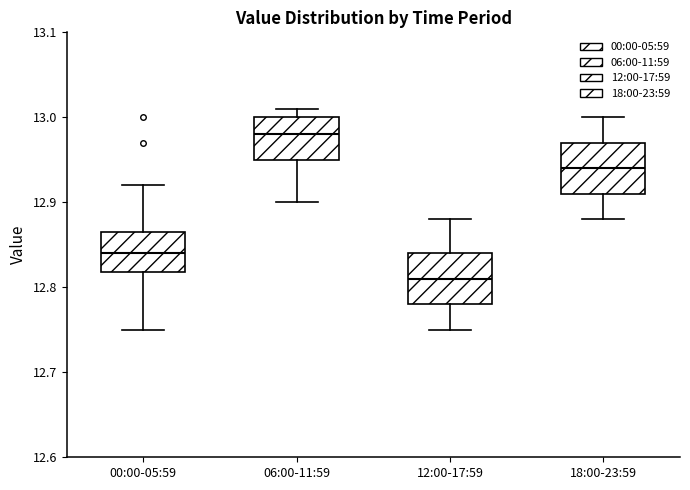

Which box's median line is the highest?

06:00-11:59